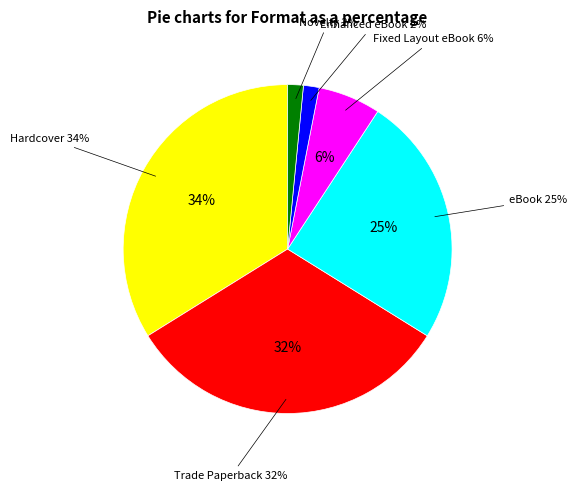

To the nearest percent, what percentage of the pie is eBook?

25%